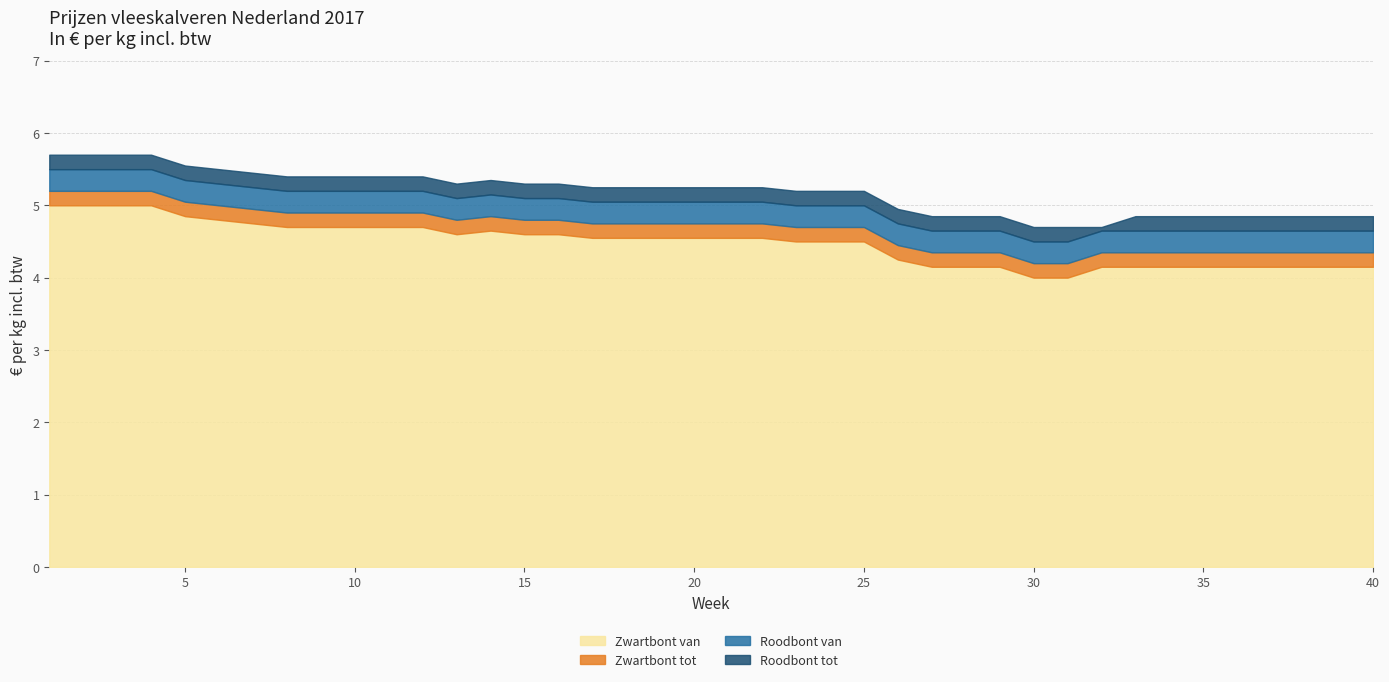

What is the total value across all series at 29?

18.0